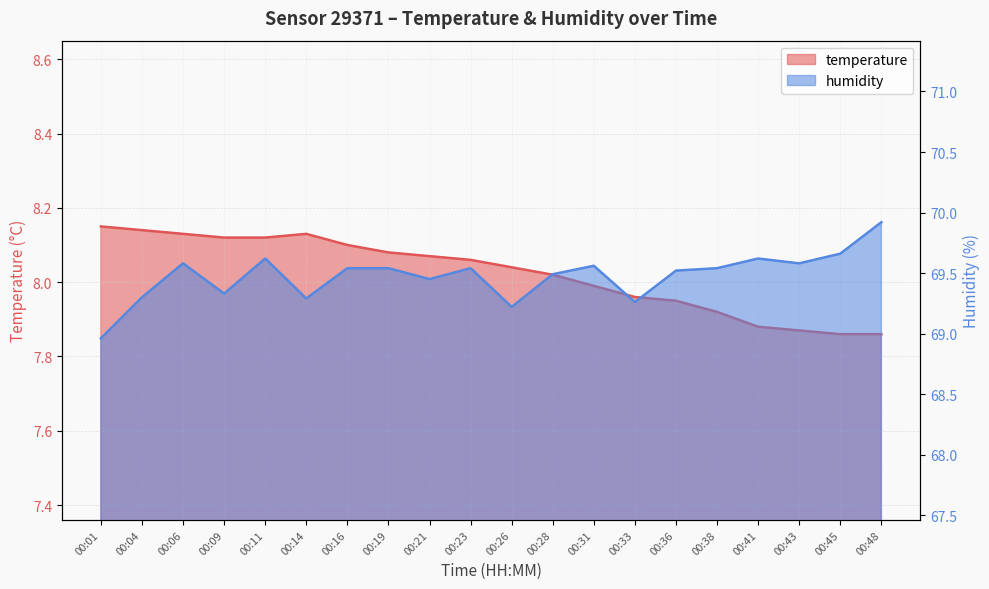

True or false: temperature and humidity cross at least once.

False